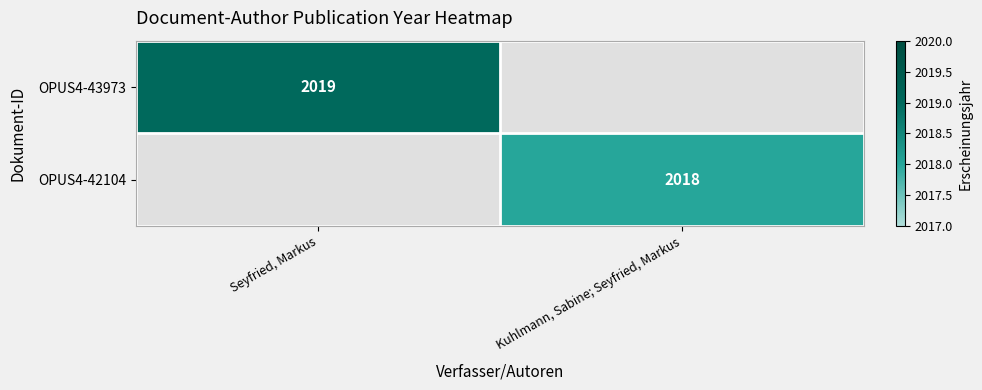

The OPUS4-43973 series shows 2019 at Seyfried, Markus. True or false?

True